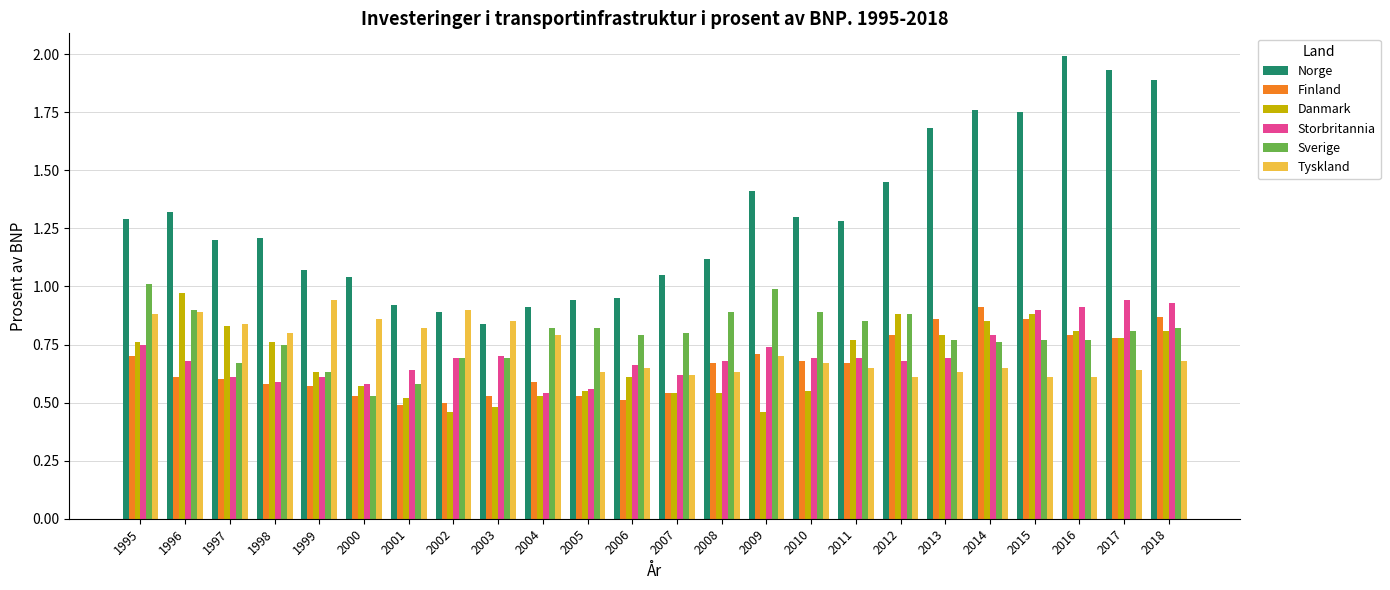

Where is Sverige nearest to the value 0?

2000